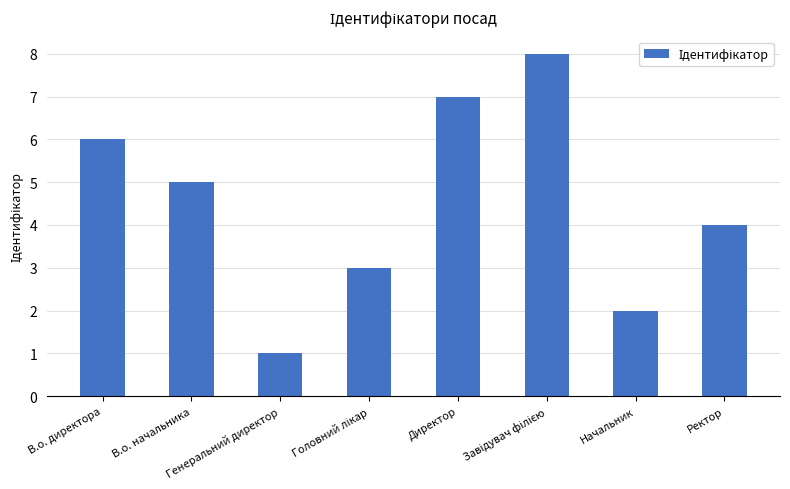

What is the difference between the maximum and second lowest values?

6